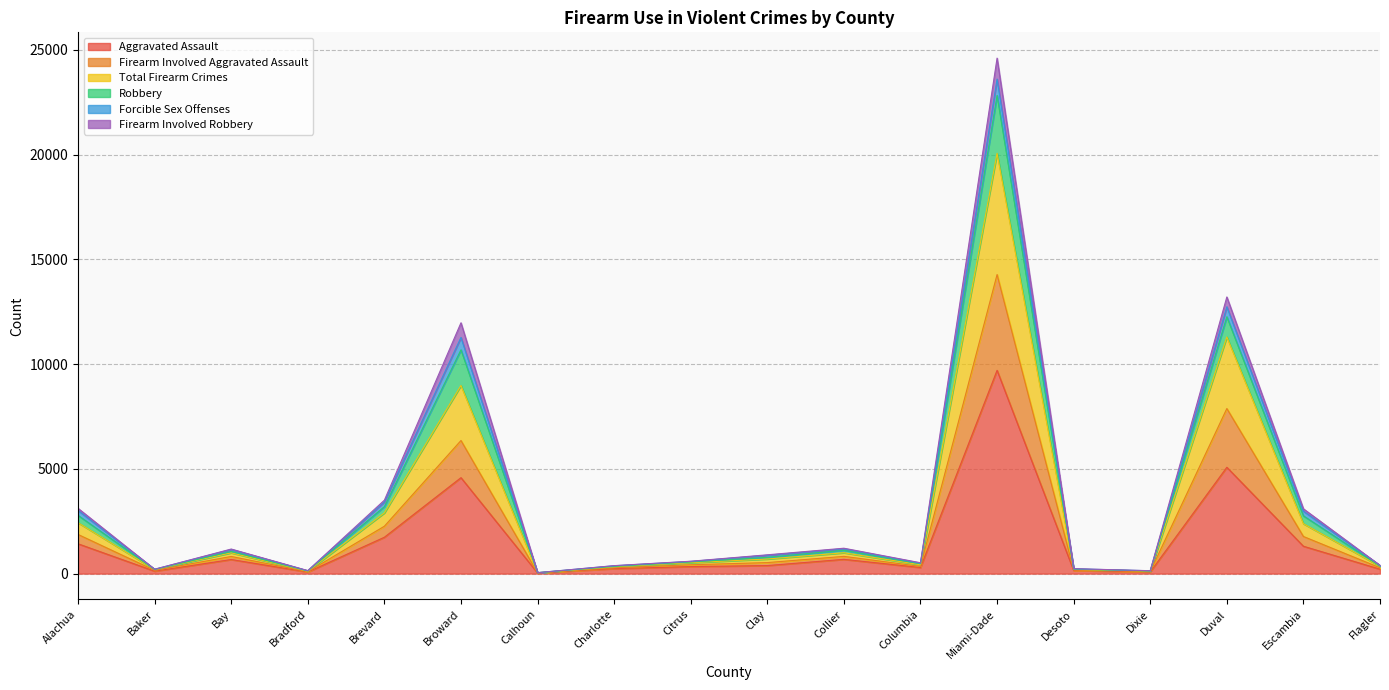

Between Brevard and Alachua, which is larger?

Brevard